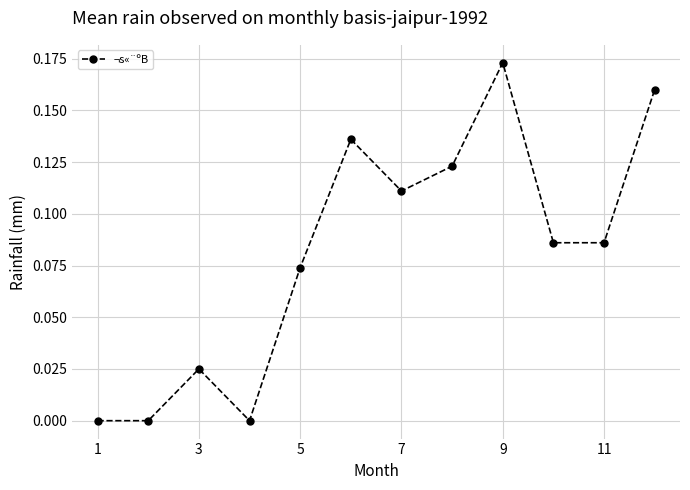

Does the chart have visible grid lines?

Yes